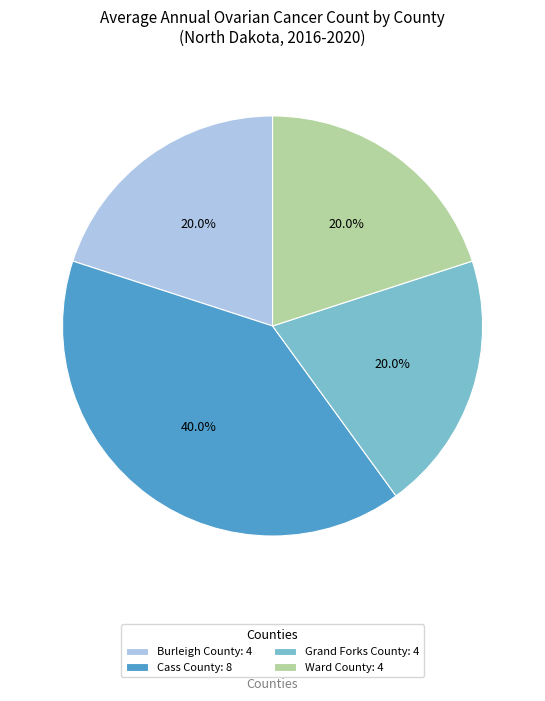

To the nearest percent, what is the combined percentage of Burleigh County and Cass County?

60%